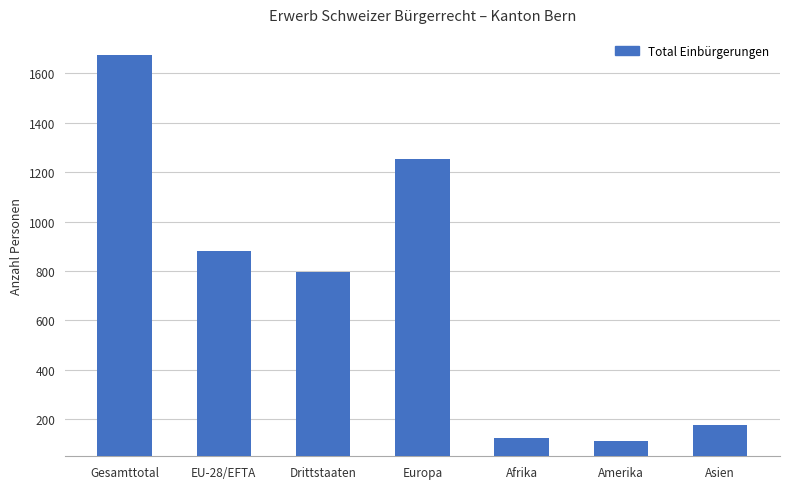

What is the difference between the values at Asien and Gesamttotal?

1499